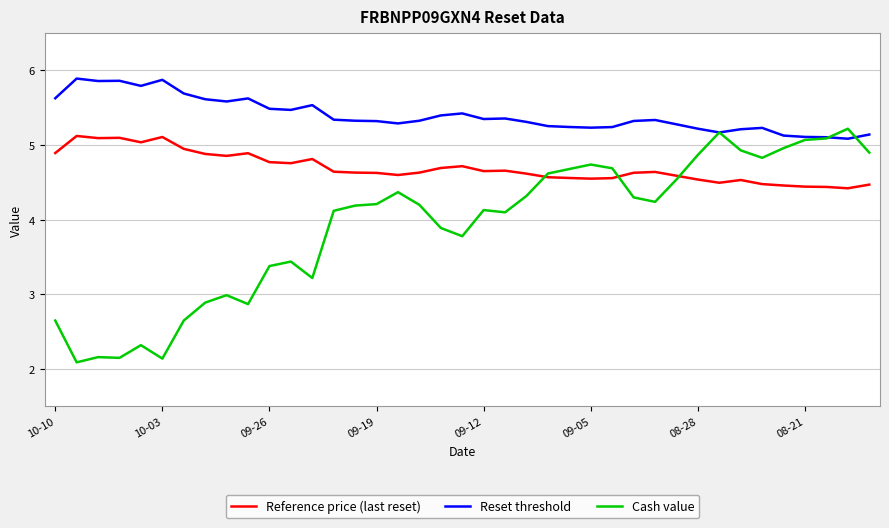

Which series has the largest range (max minus min)?

Cash value